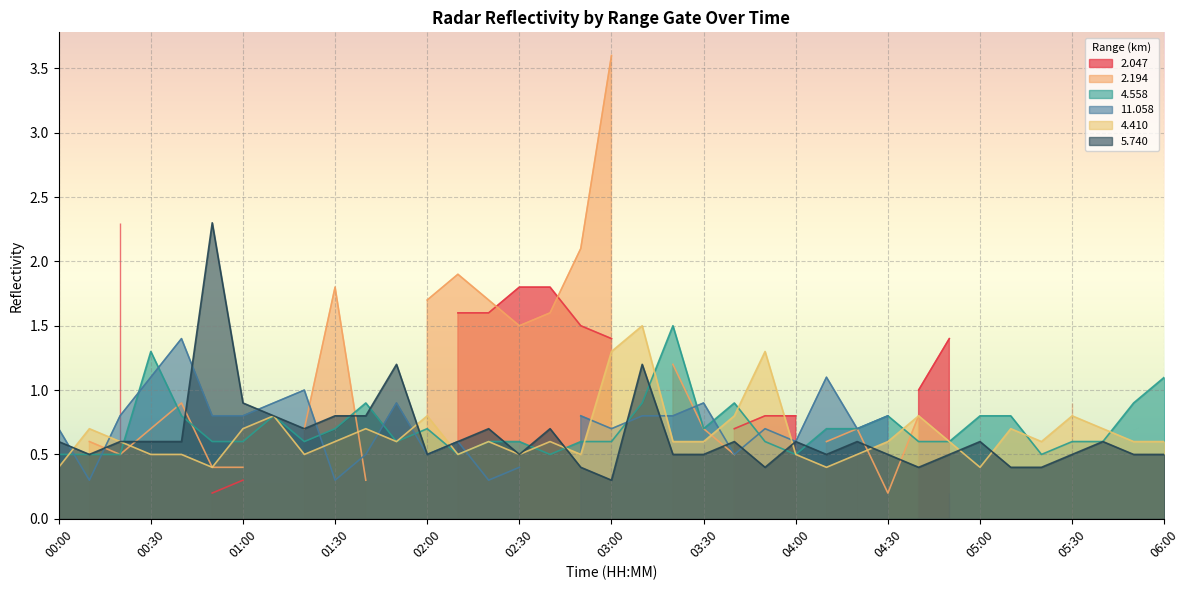

At which label is 5.740 closest to 1?

01:00